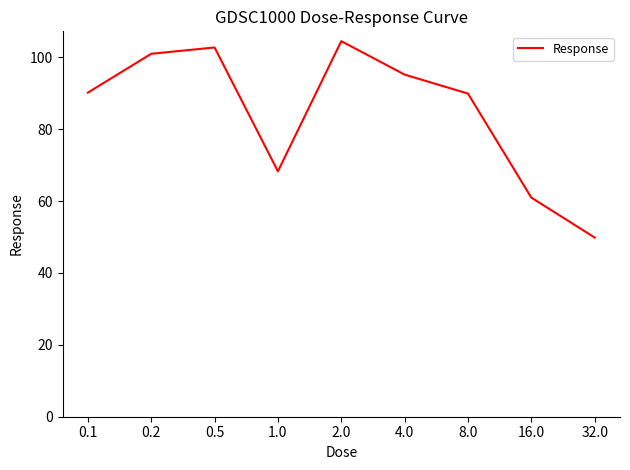

How many lines are shown in the chart?

1